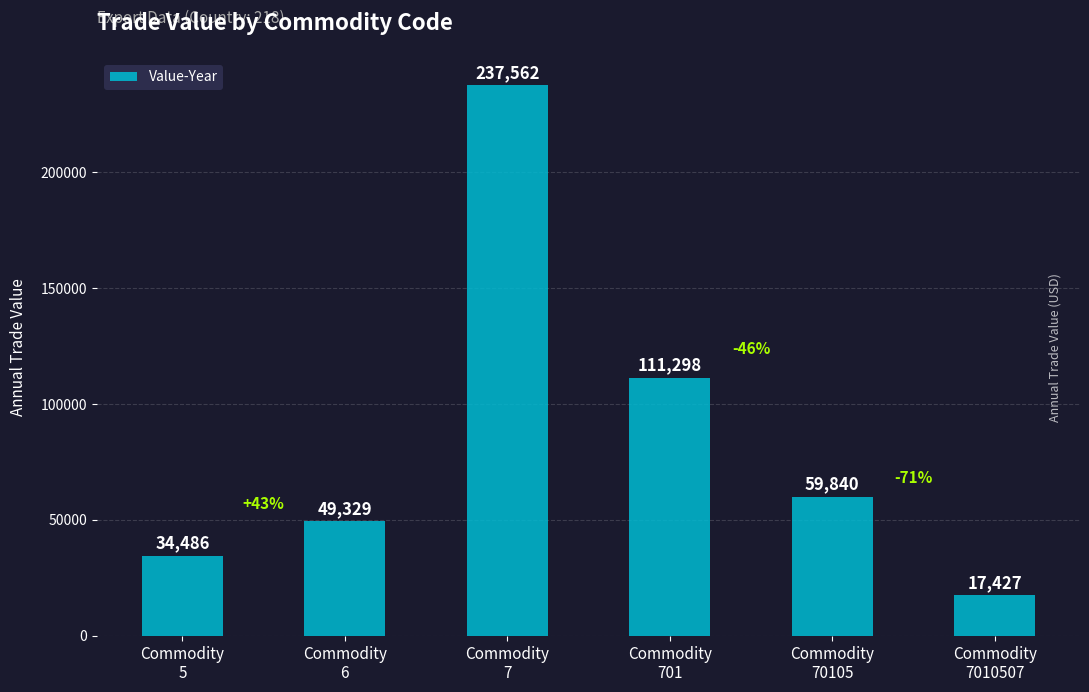

Reading left to right, list all the values displayed in this chart.

34486	49329	237562	111298	59840	17427